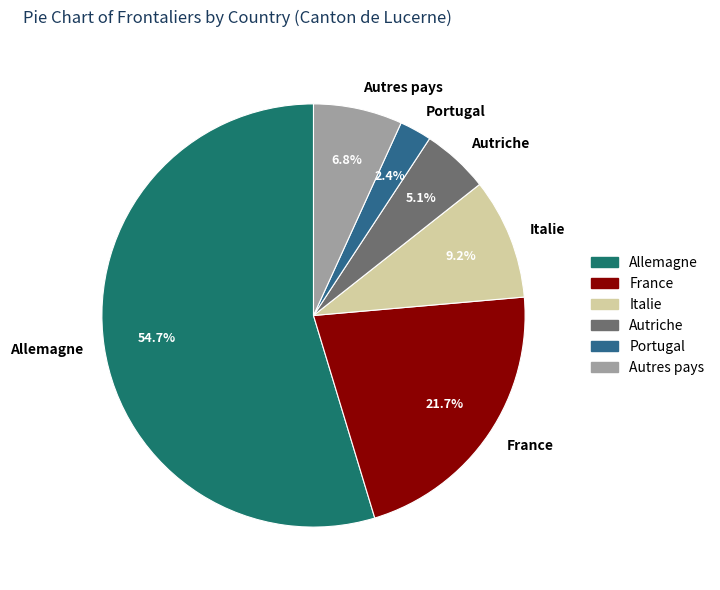

Which slice represents more than half of the pie?

Allemagne